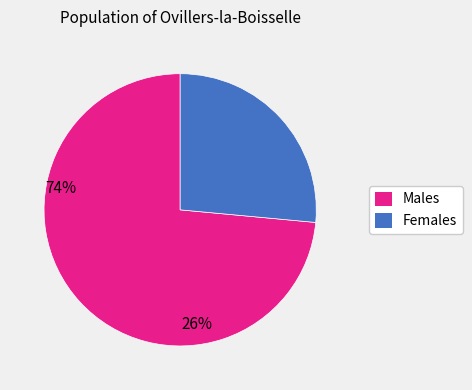

Is there a majority slice in this chart?

Yes